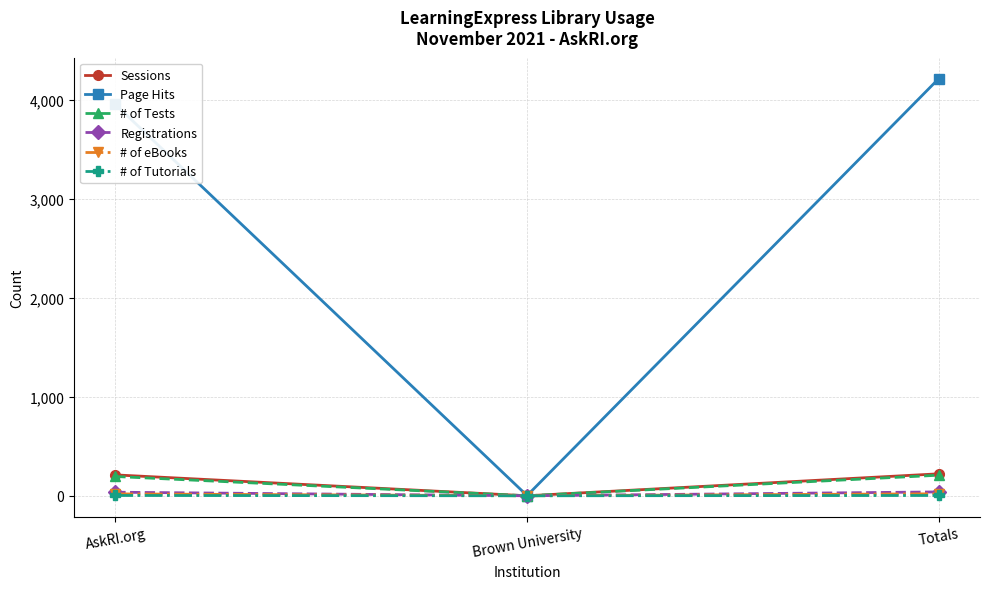

What is the maximum value for # of Tests?

208